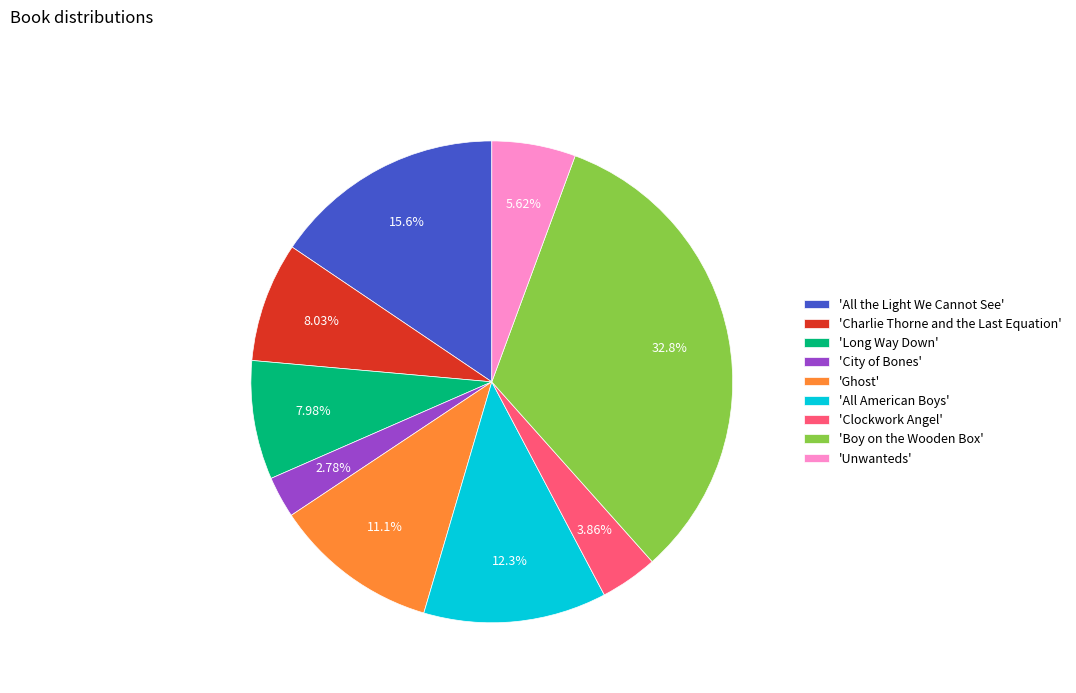

To the nearest percent, what is the difference between the largest and smallest slice percentages?

30%